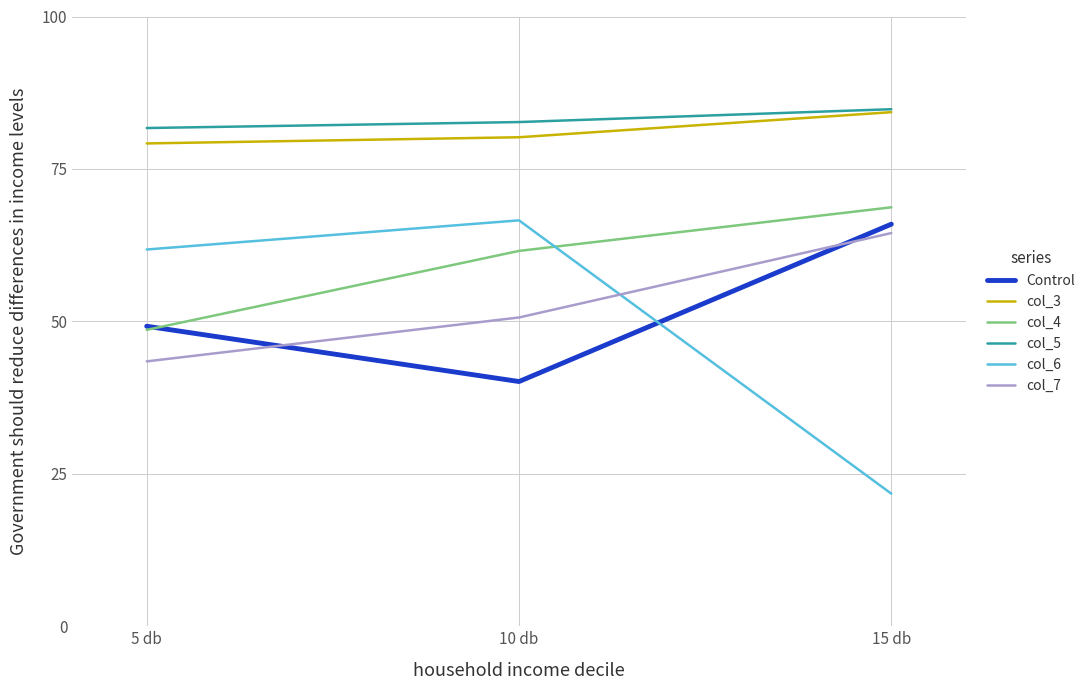

Which series has the widest spread of values?

col_6